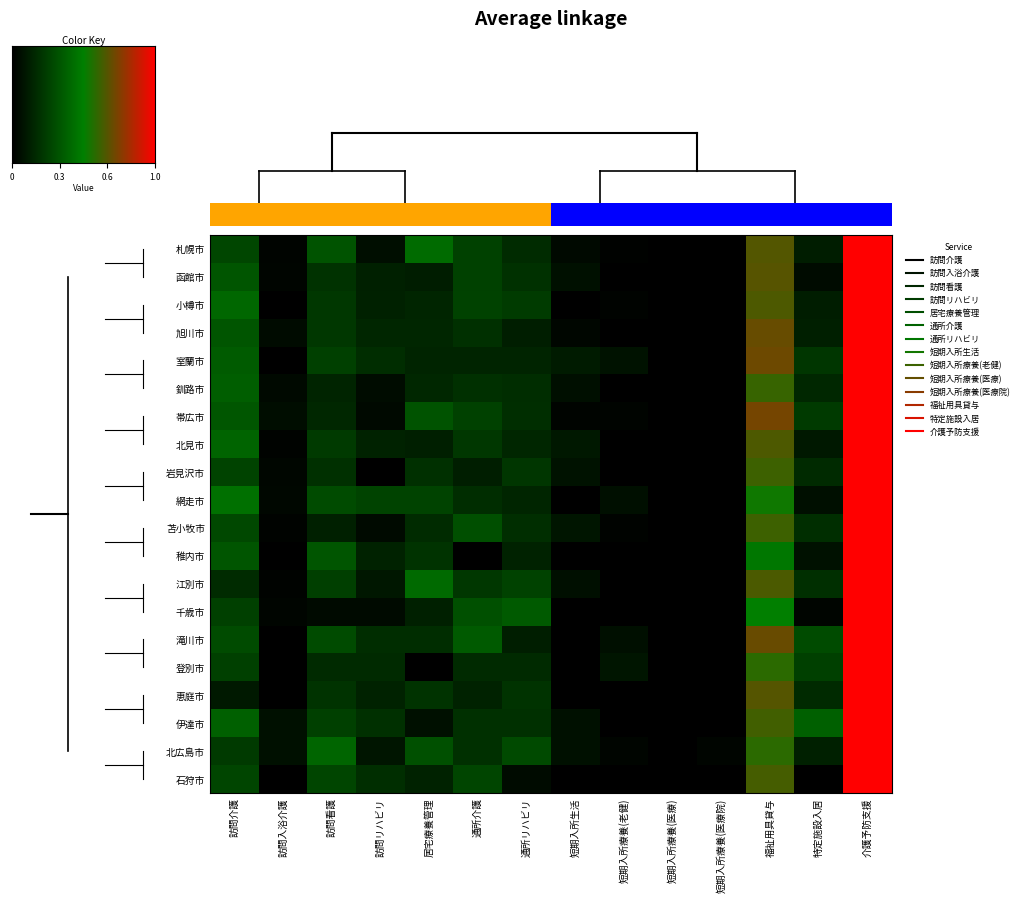

Which series has the largest total across all categories?

滝川市